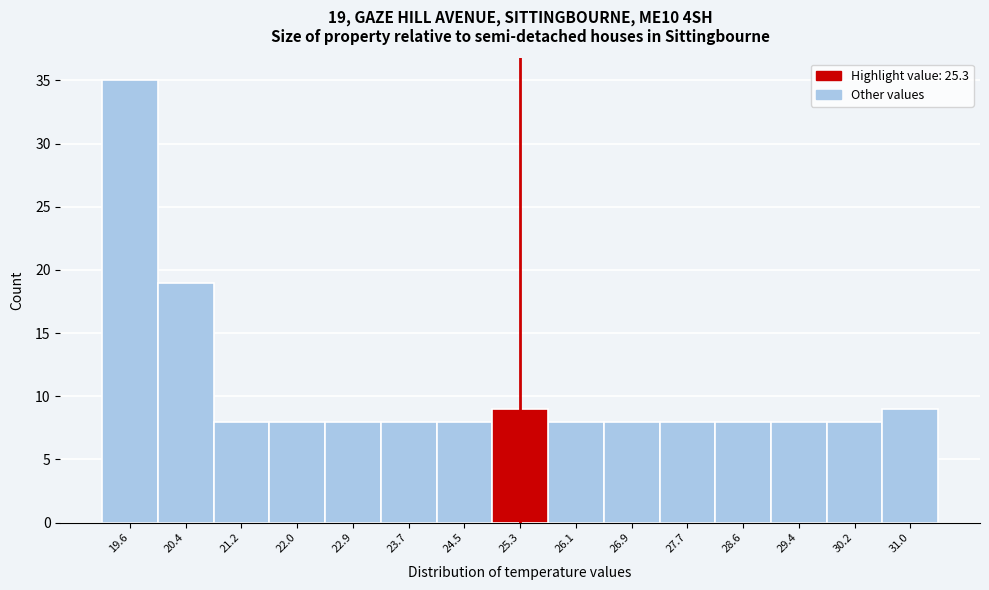

Which range on the x-axis has the tallest bar?

19.2 to 20.0